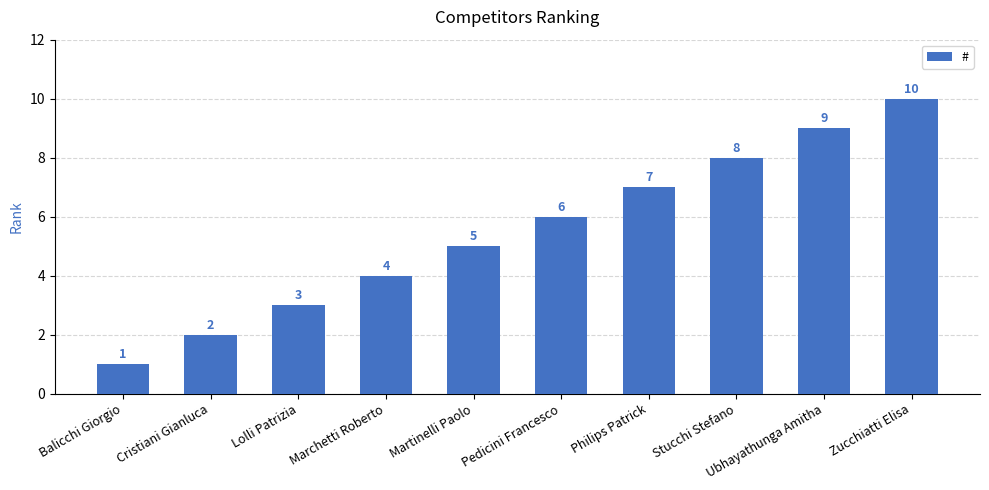

The value at Pedicini Francesco is 6. True or false?

True